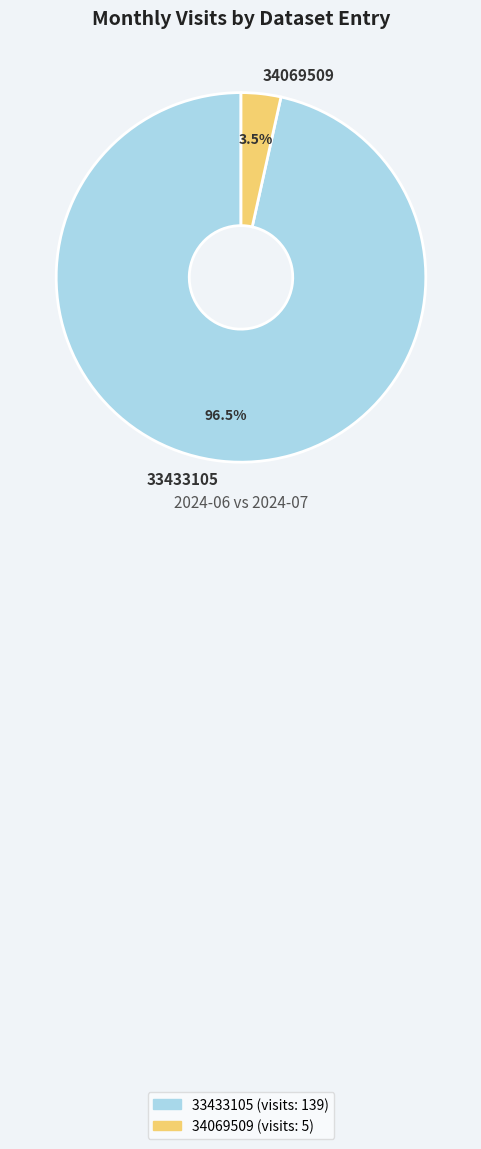

To the nearest percent, what is the average slice percentage?

50%